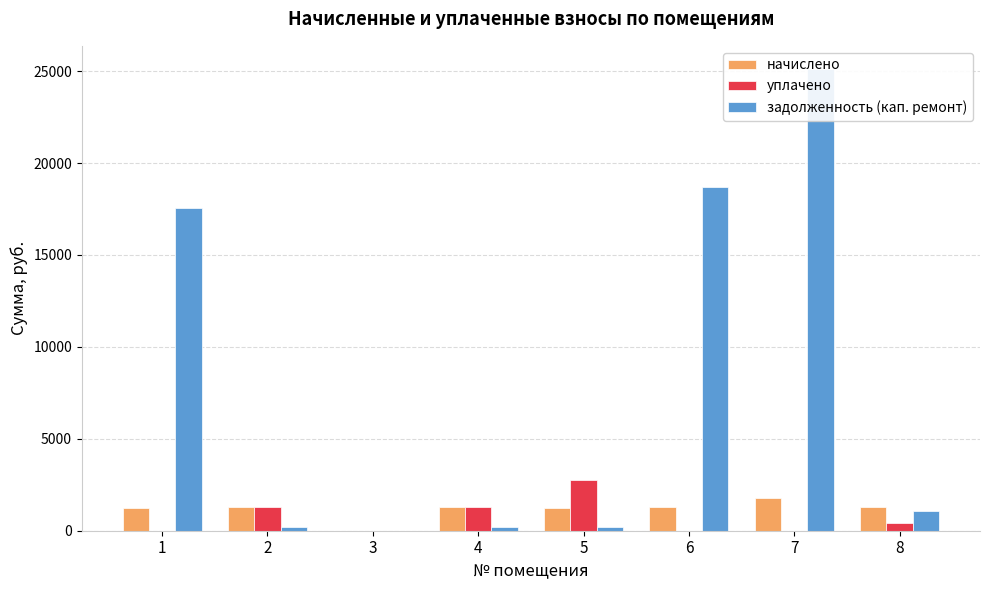

Which series changed the most between 2 and 6?

задолженность (кап. ремонт)